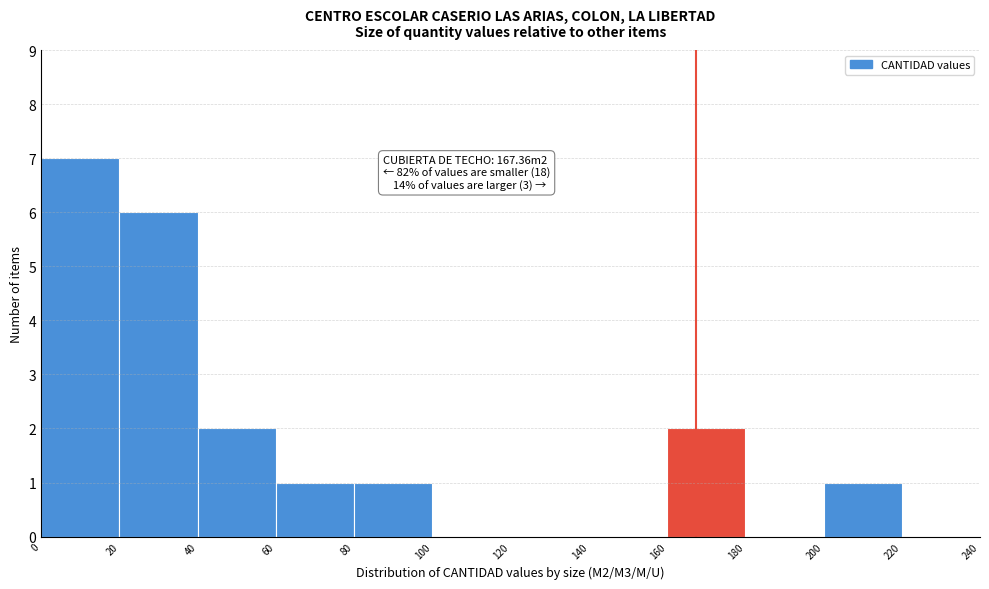

Over which range of the x-axis is the bar tallest?

0 to 20